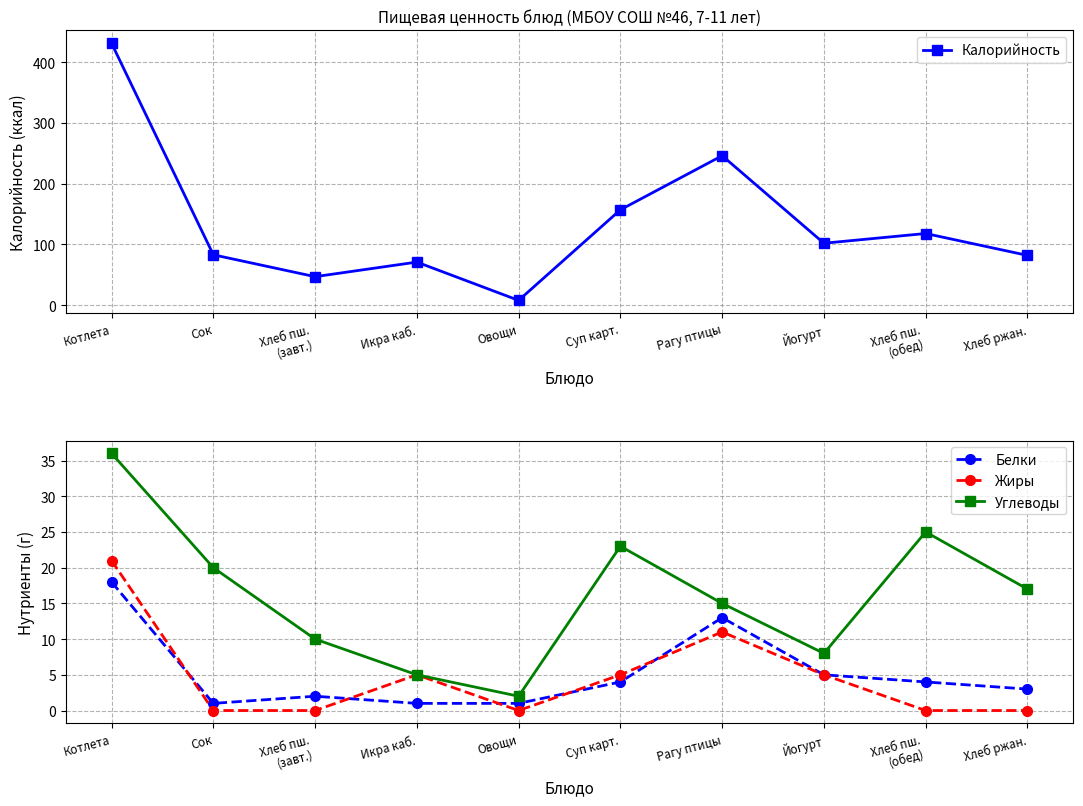

At how many categories does at least one series exceed 301?

1